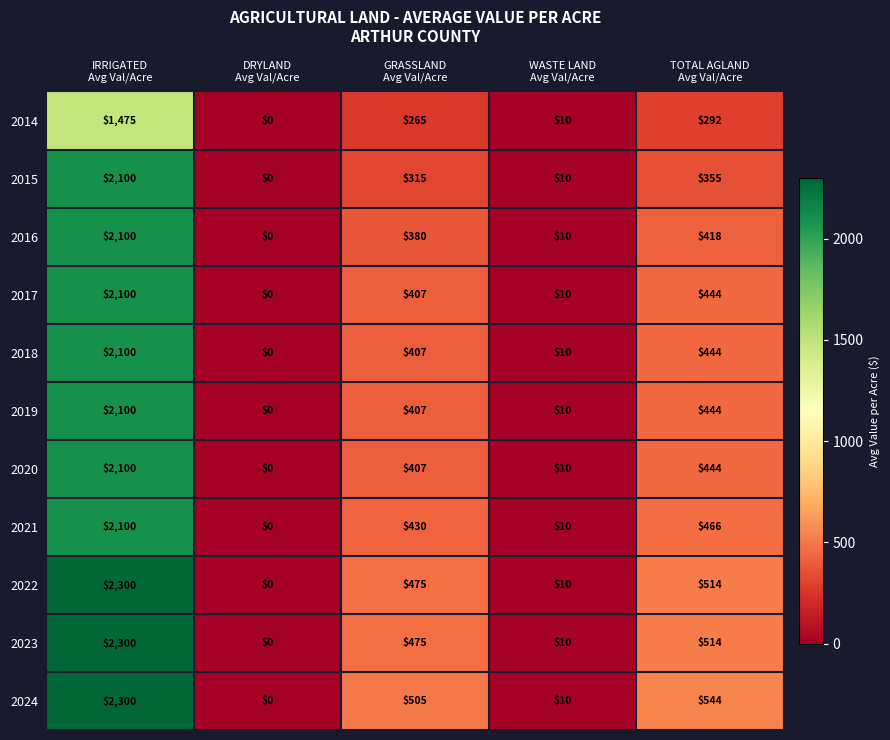

What is the difference between the maximum and minimum values in the 2022 series?

2300